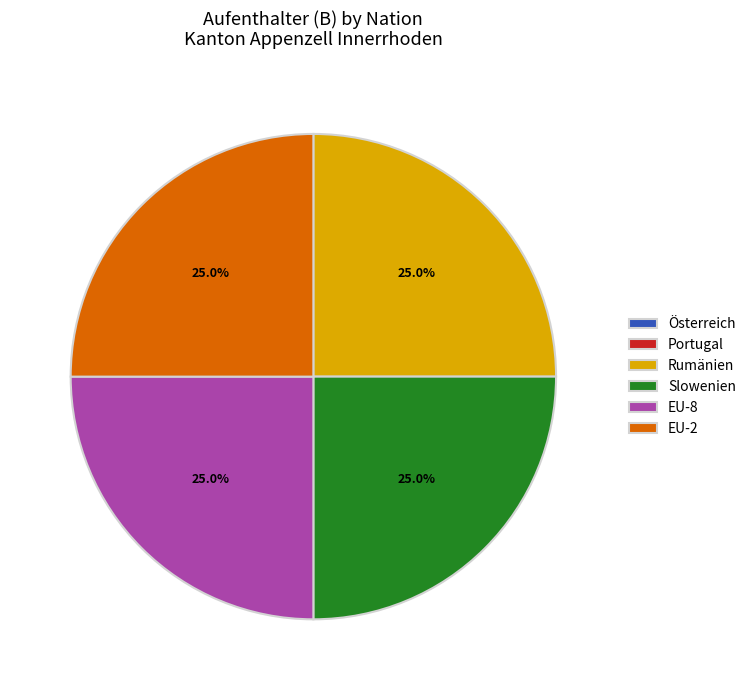

How much of the chart is everything except EU-8?

75.0%